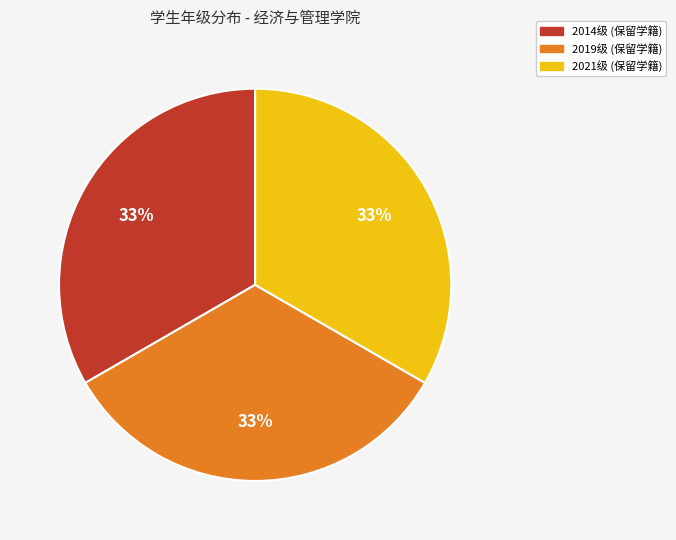

To the nearest percent, what is the average slice percentage?

33%